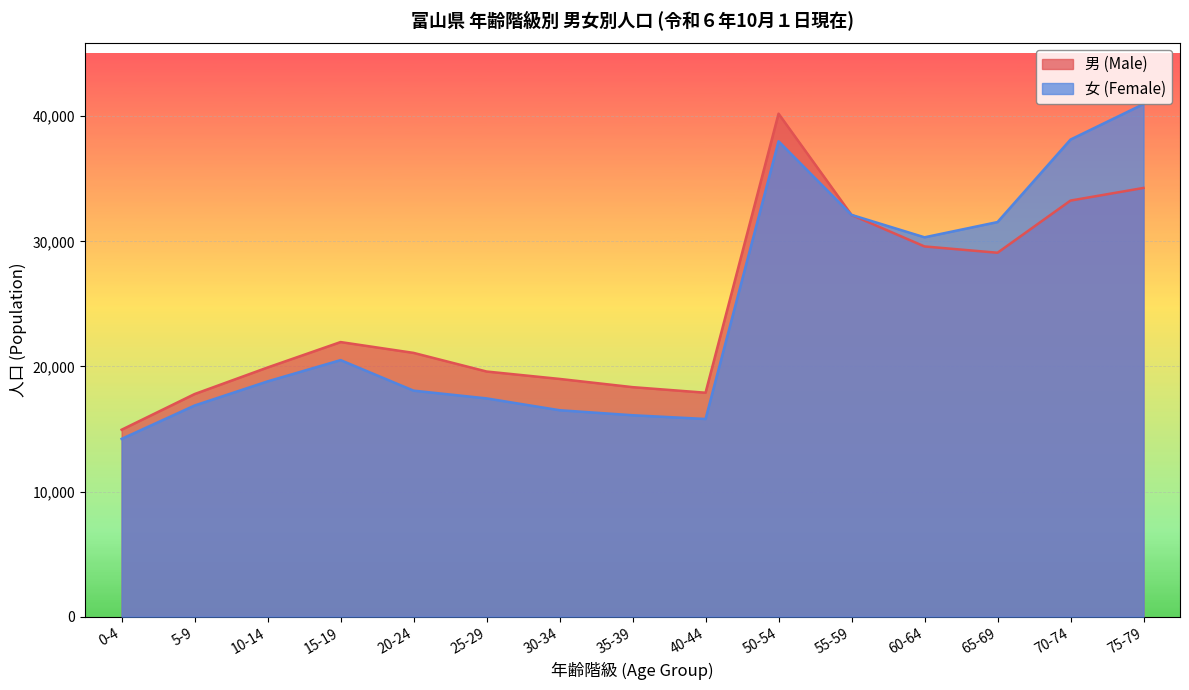

Which series has the largest total across all categories?

男 (Male)